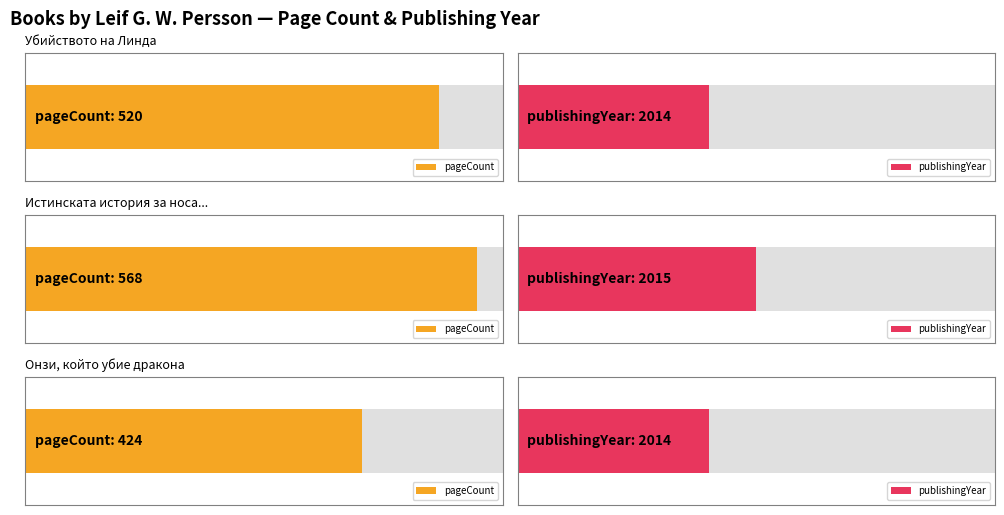

What is the greatest value displayed?

568